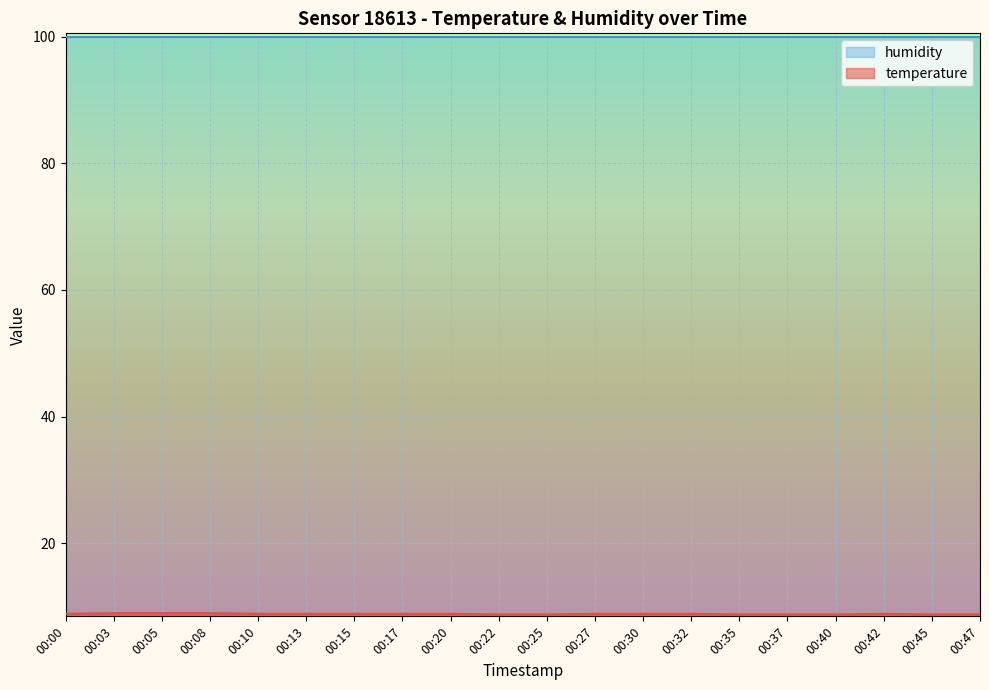

Reading right to left, extract all data points from this chart.

00:47=8.8	00:45=8.8	00:42=8.9	00:40=8.8	00:37=8.8	00:35=8.8	00:32=8.9	00:30=8.9	00:27=8.9	00:25=8.8	00:22=8.8	00:20=8.9	00:17=8.9	00:15=8.9	00:13=8.9	00:10=8.9	00:08=9.0	00:05=9.0	00:03=9.0	00:00=8.9